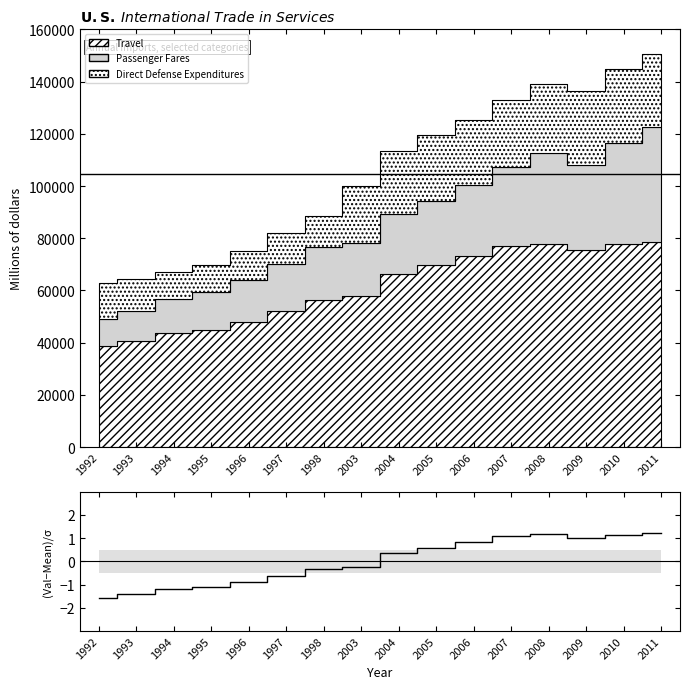

What is the difference between the maximum and minimum values?

2.8